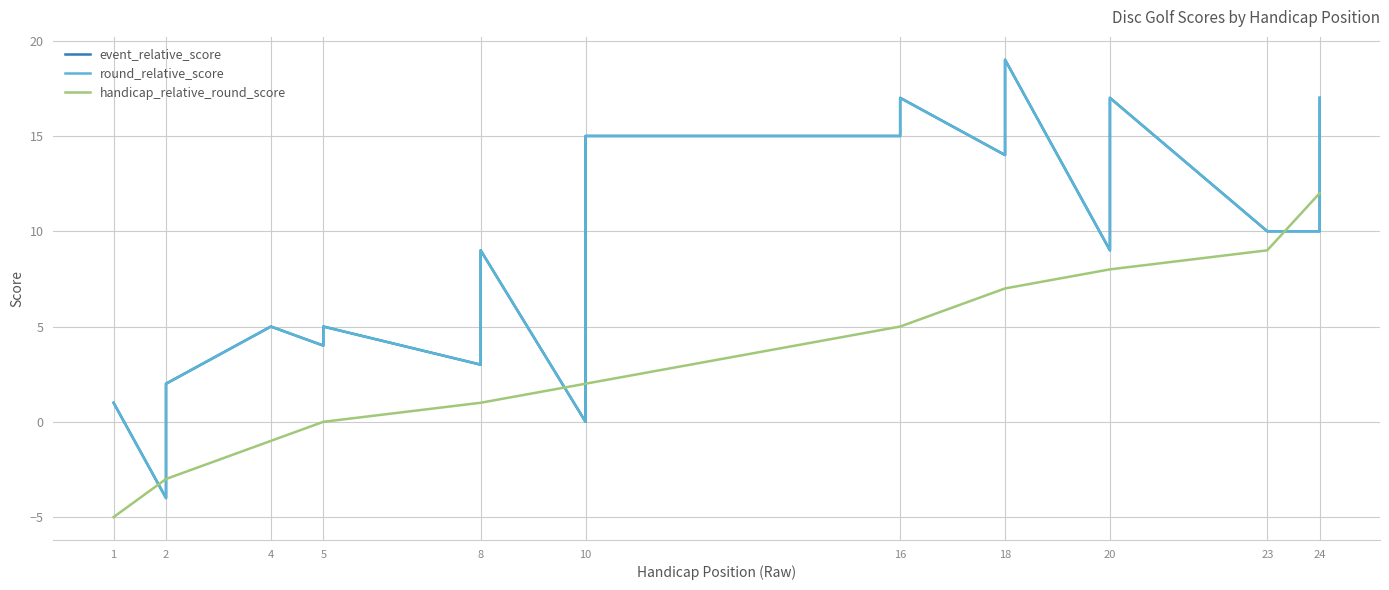

Which series has the largest total across all categories?

event_relative_score